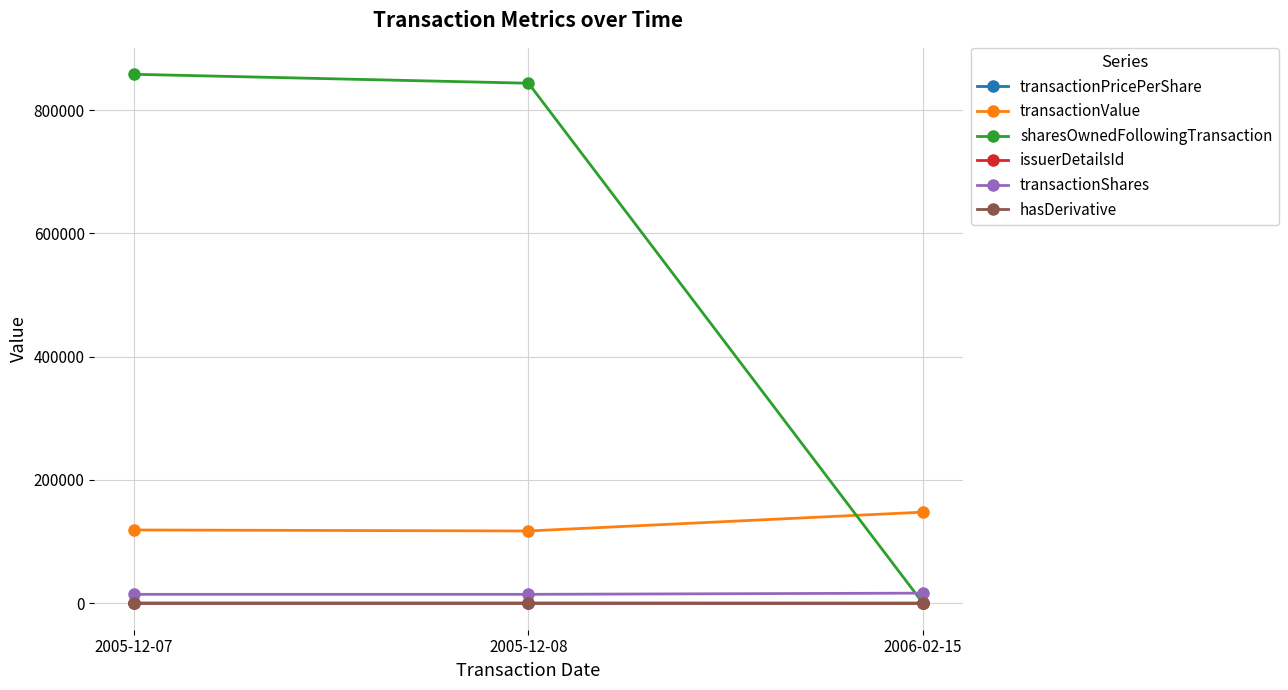

What is the maximum value shown in the chart?

858149.0